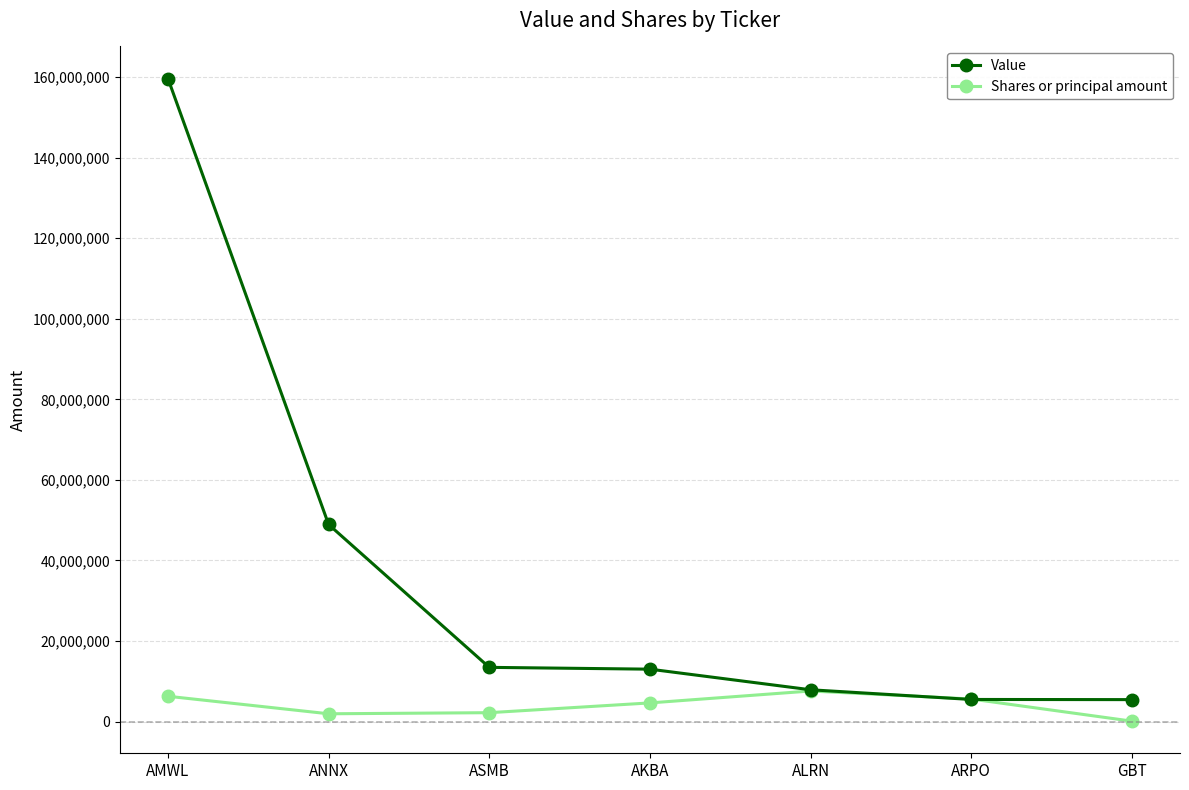

How many lines are shown in the chart?

2